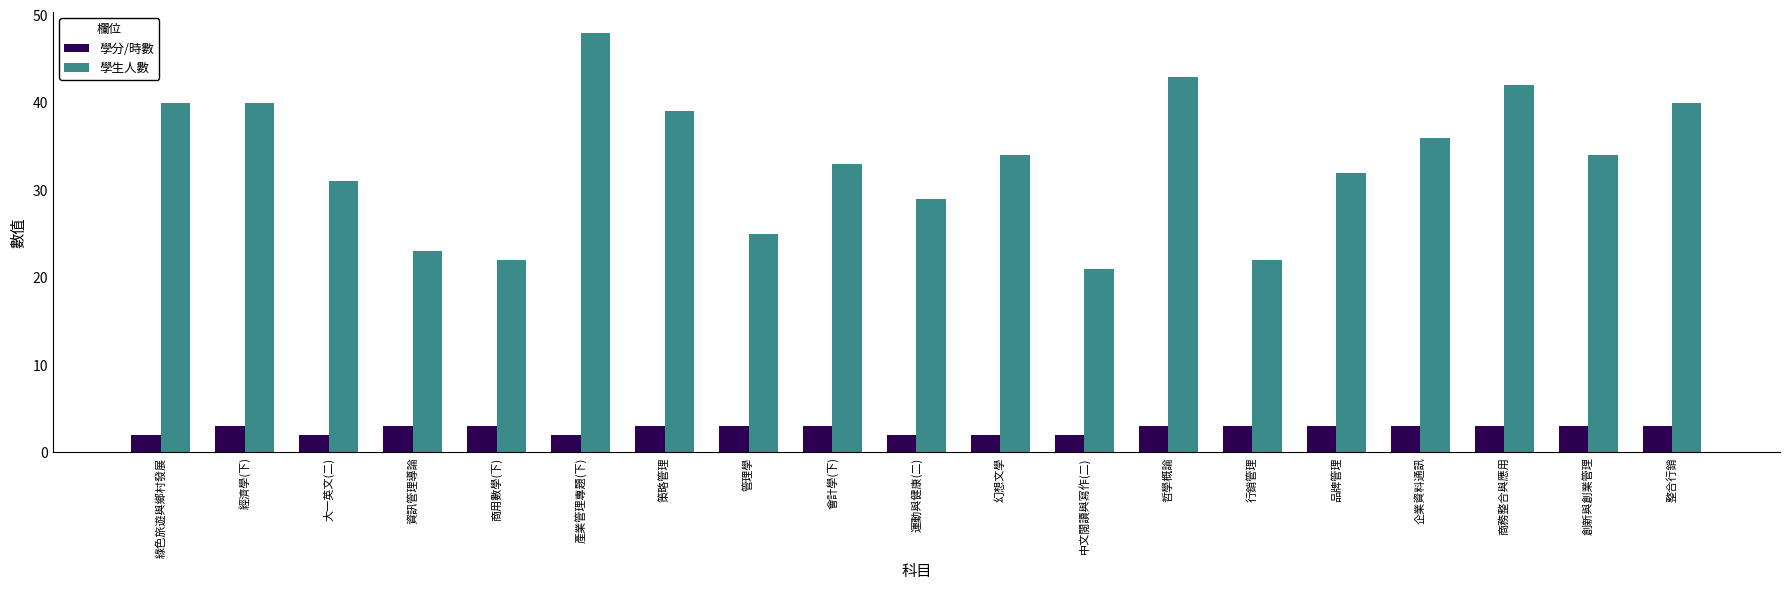

How many groups of bars are there?

19